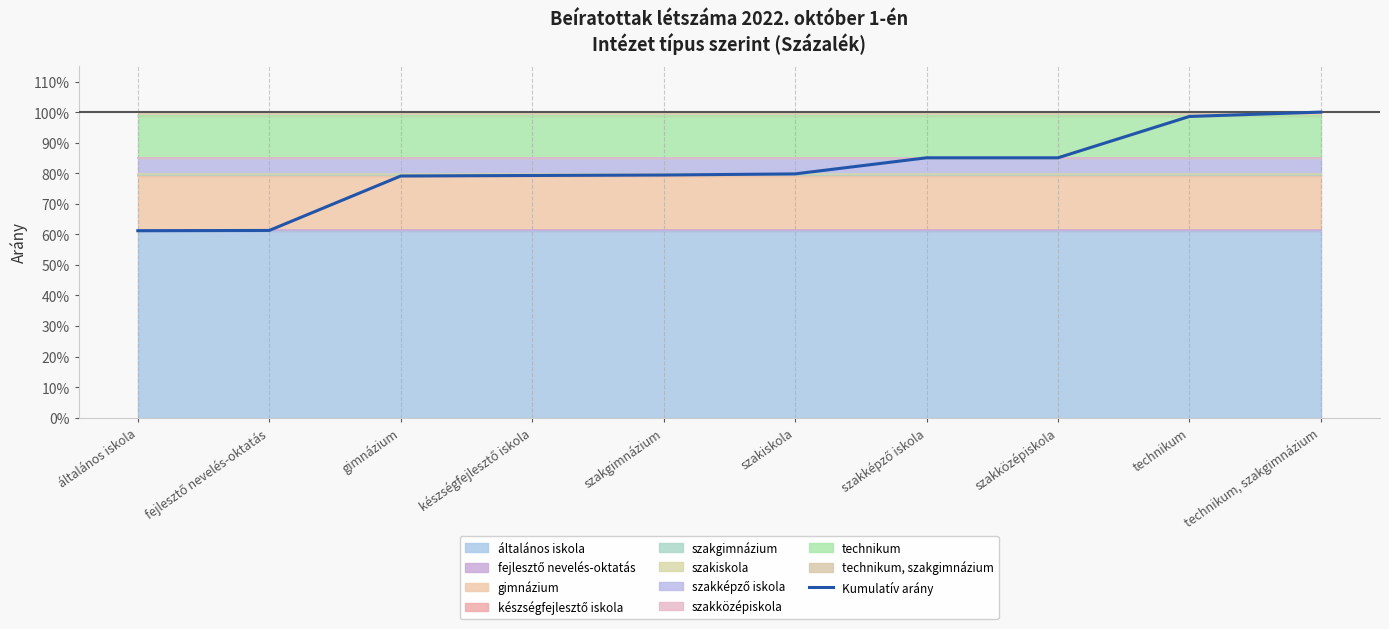

Reading right to left, transcribe all the data shown in this chart.

technikum, szakgimnázium=1.0	technikum=1.0	szakközépiskola=0.9	szakképző iskola=0.9	szakiskola=0.8	szakgimnázium=0.8	készségfejlesztő iskola=0.8	gimnázium=0.8	fejlesztő nevelés-oktatás=0.6	általános iskola=0.6